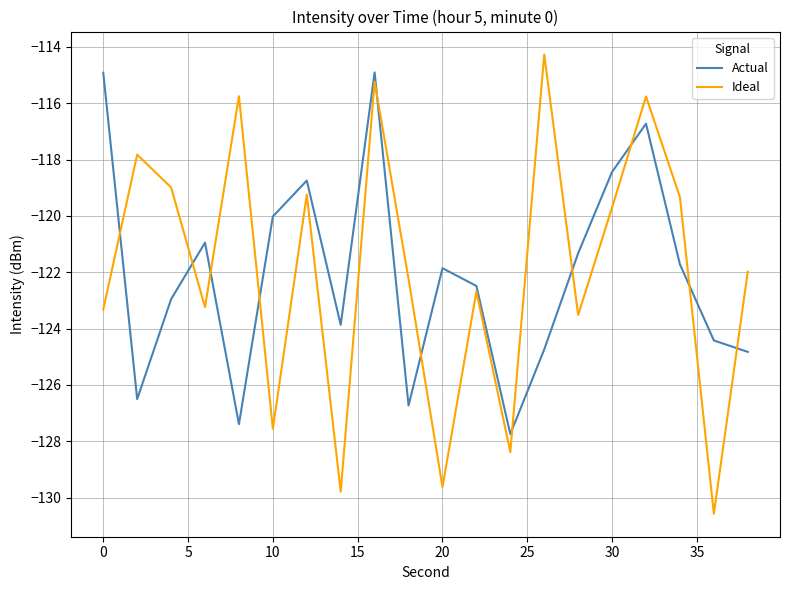

What is the difference between the maximum and minimum values in the Actual series?

12.8